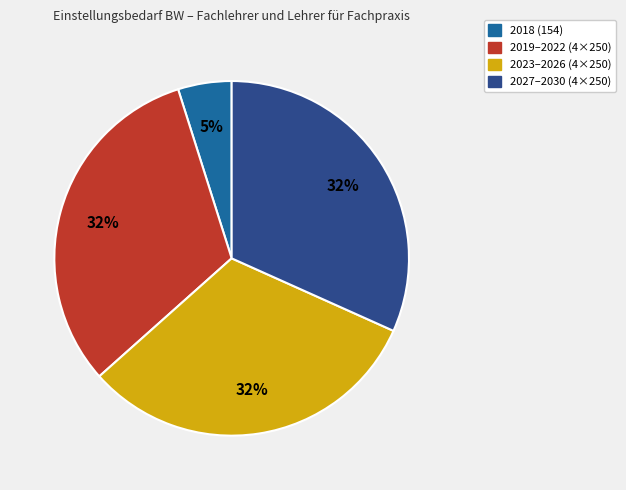

The 2018 (154) slice represents 19% of the pie. True or false?

False